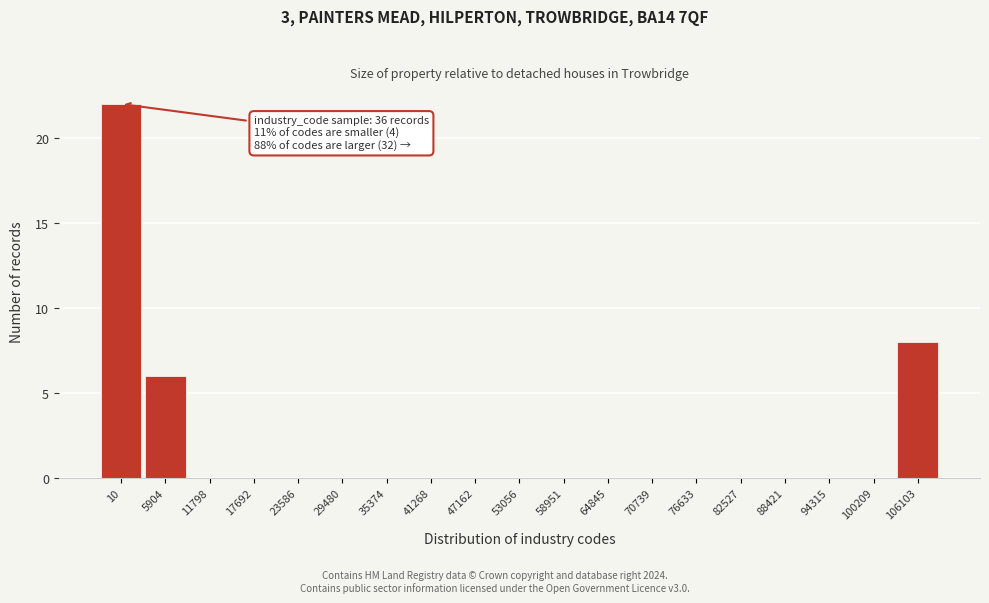

Reading right to left, what are all the values shown in this chart?

106103=8	100209=0	94315=0	88421=0	82527=0	76633=0	70739=0	64845=0	58951=0	53056=0	47162=0	41268=0	35374=0	29480=0	23586=0	17692=0	11798=0	5904=6	10=22